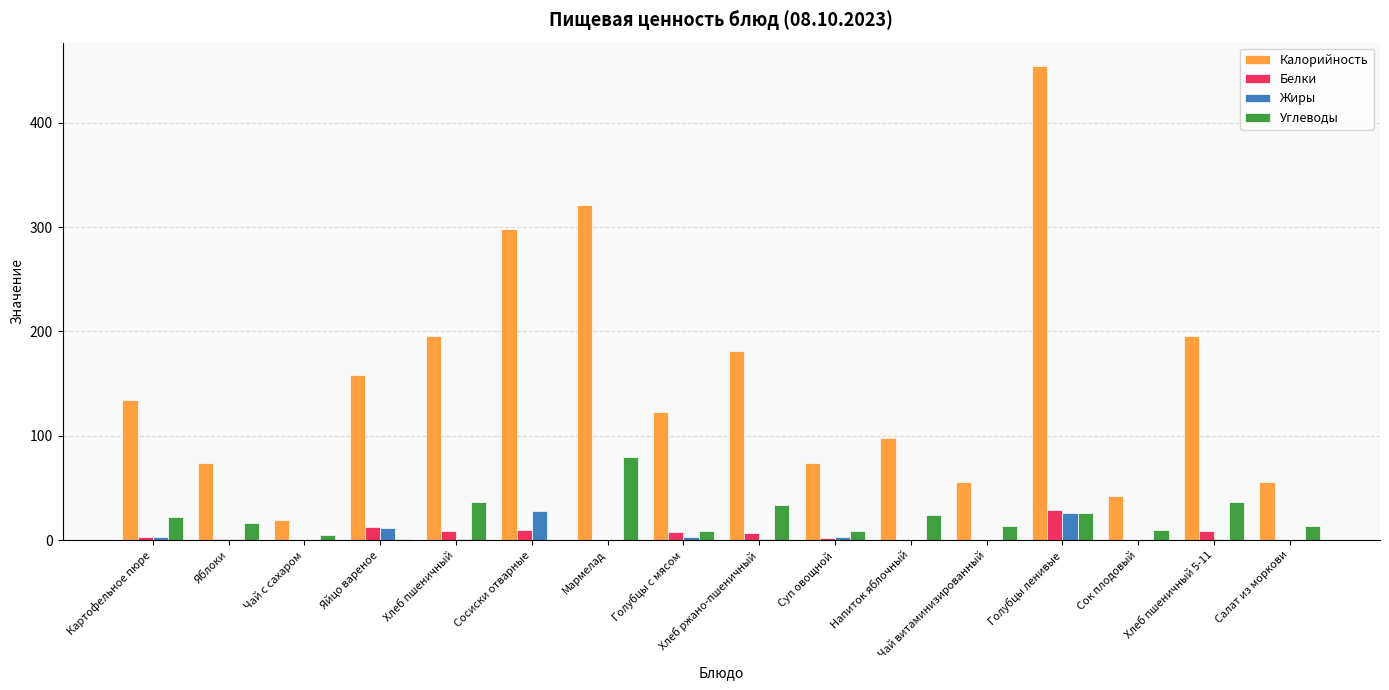

What is the sum of all Углеводы values?

337.4